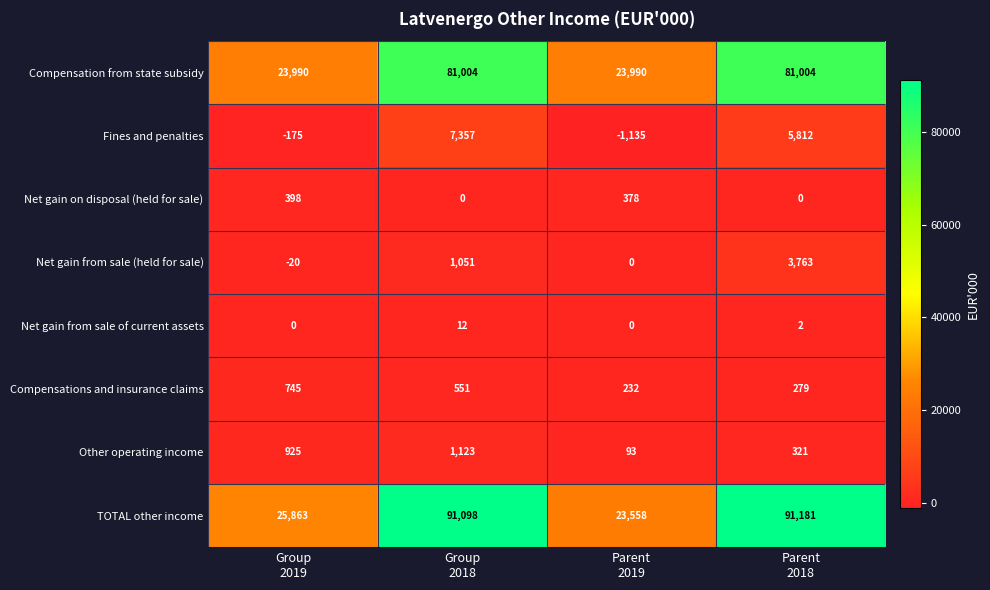

What is the difference between the maximum and minimum values in the Compensation from state subsidy series?

57014